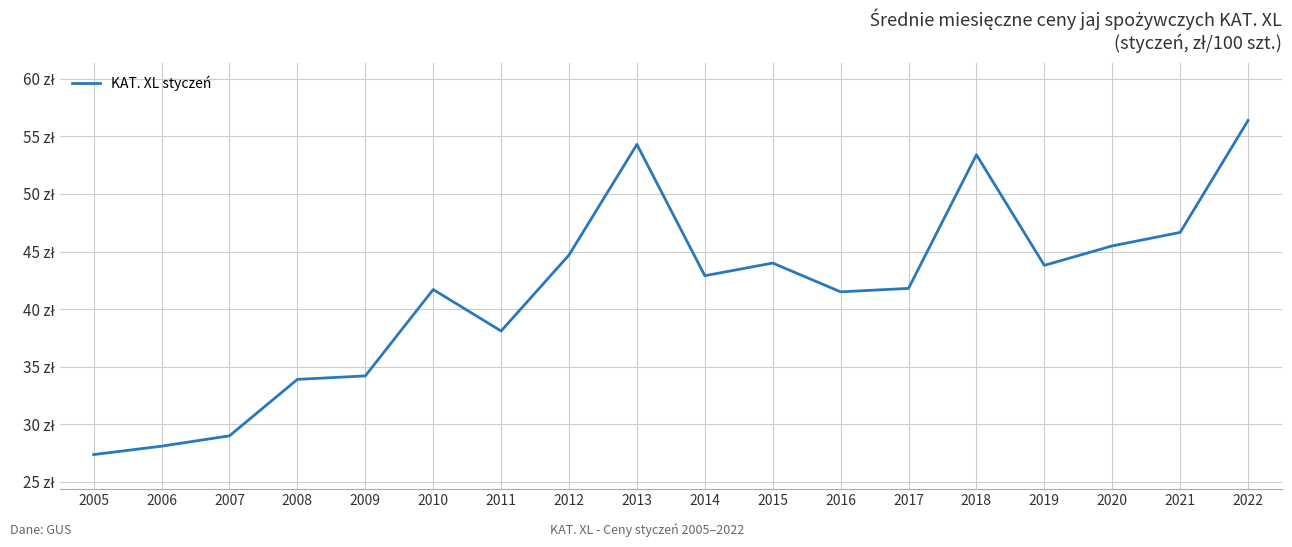

Reading right to left, what are all the values shown in this chart?

56.4	46.7	45.5	43.8	53.4	41.8	41.5	44.0	42.9	54.3	44.7	38.1	41.7	34.2	33.9	29.0	28.1	27.4